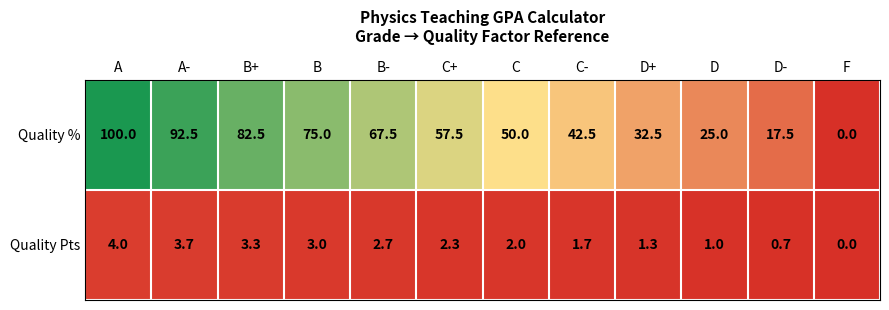

How many categories are shown in the chart?

12